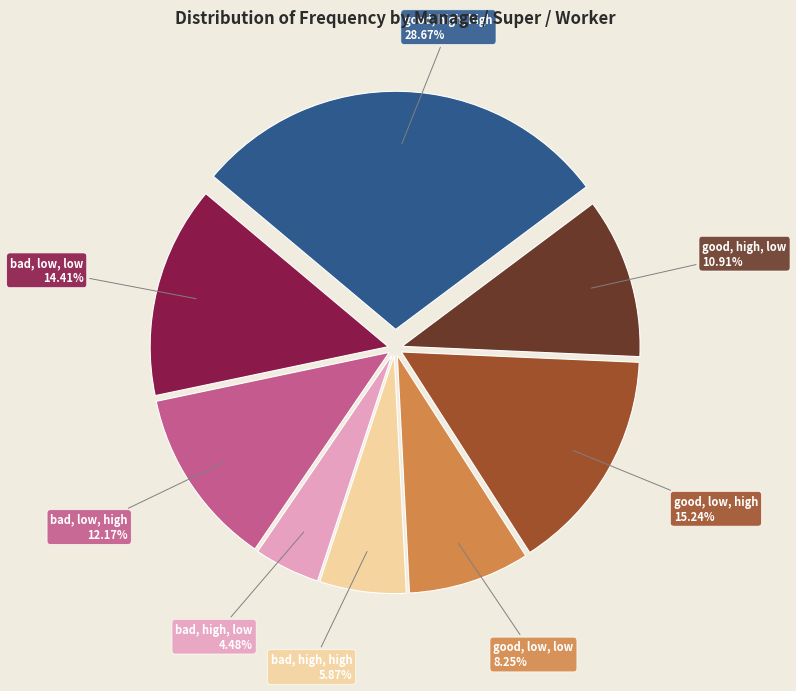

Is there a majority slice in this chart?

No